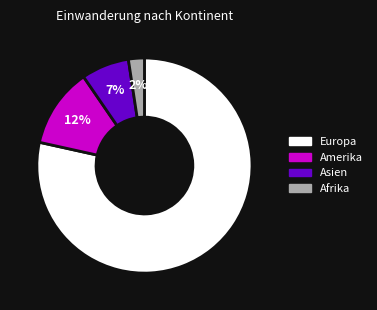

To the nearest percent, what is the average slice percentage?

25%